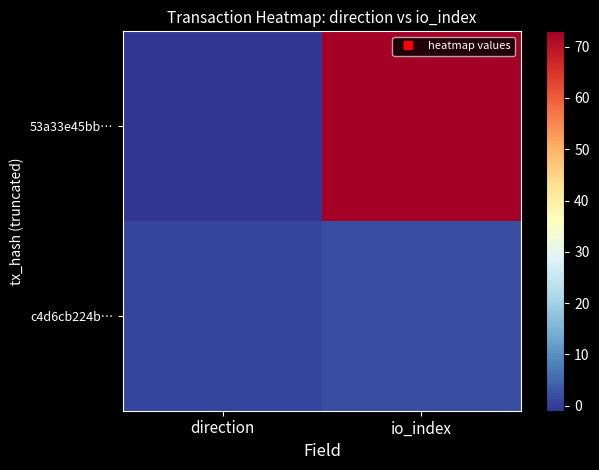

How many series are shown in this chart?

2